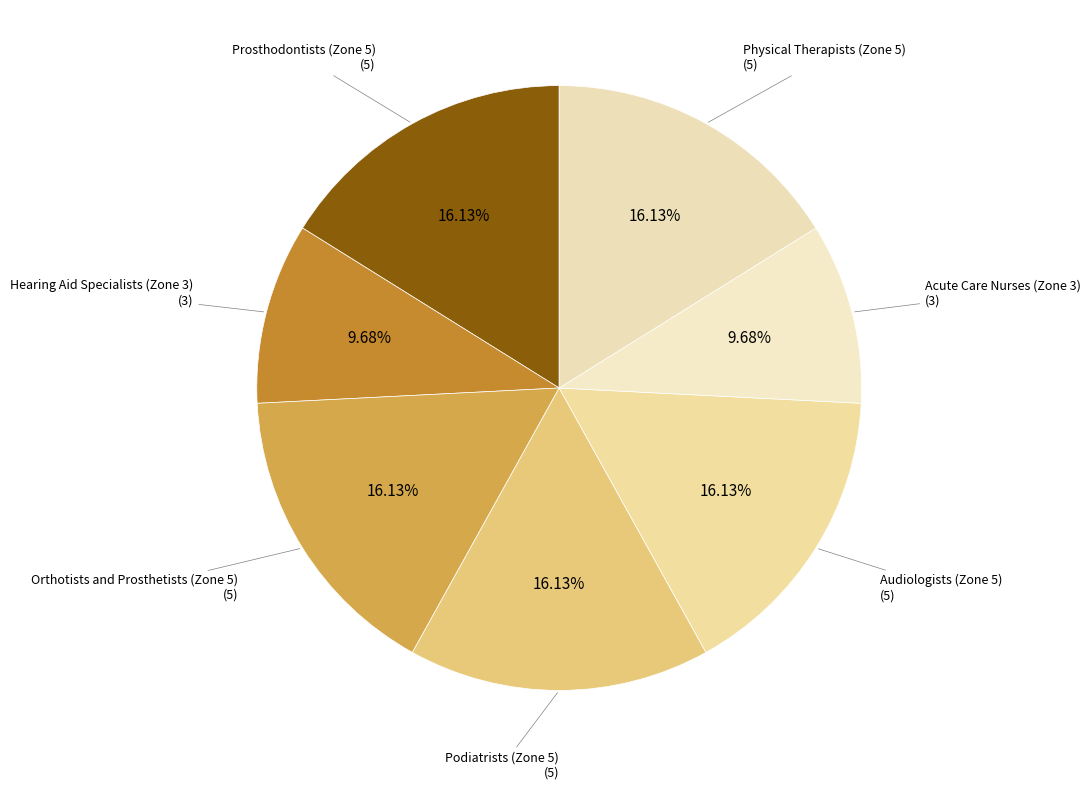

Which slice is the largest?

Prosthodontists (Zone 5)